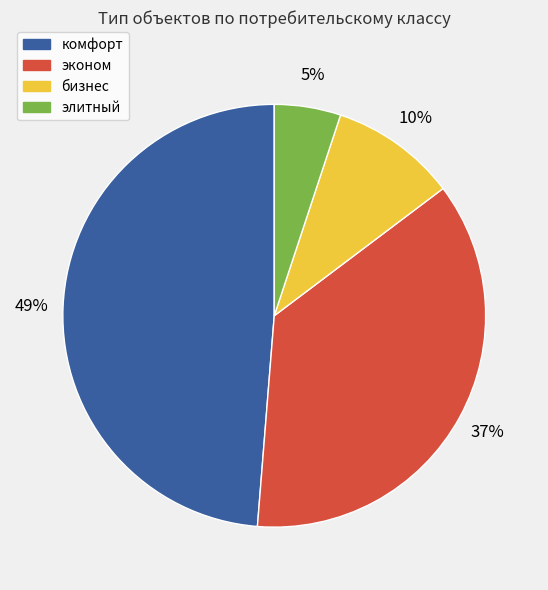

To the nearest percent, what is the average slice percentage?

25%